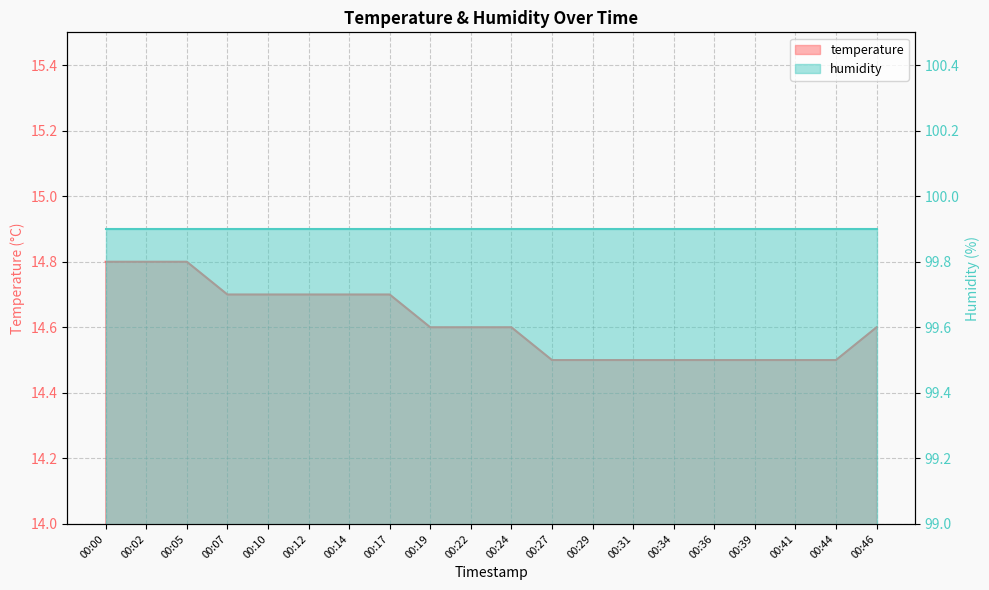

The value at 00:24 is 4.8. True or false?

False